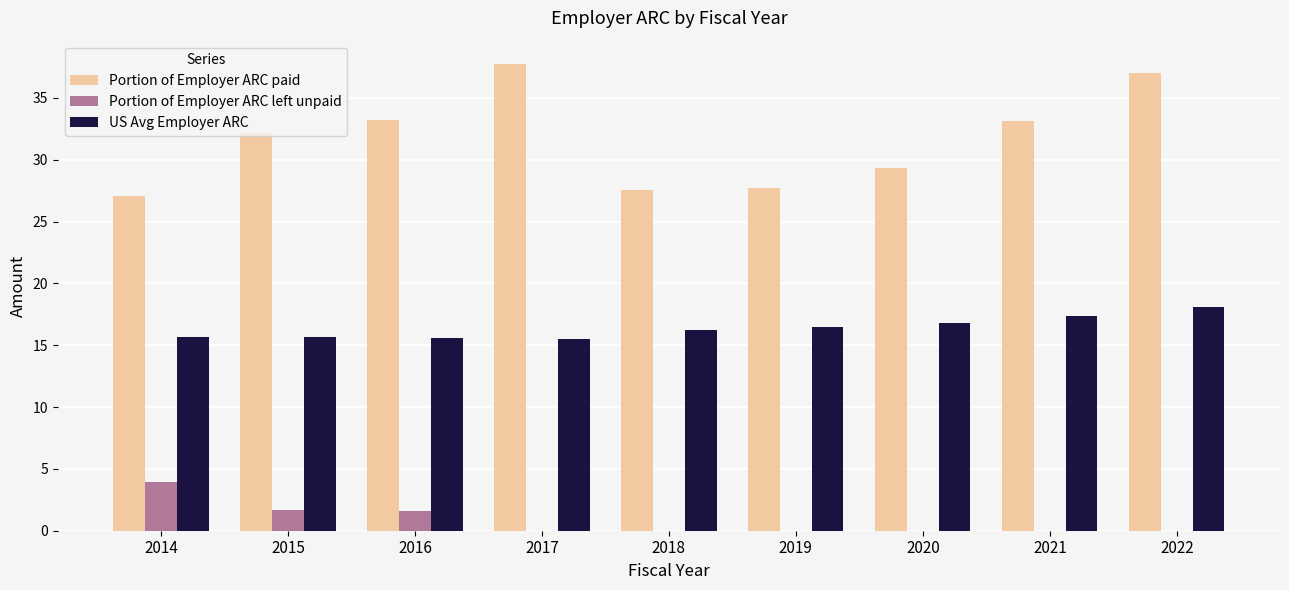

What is the maximum value shown in the chart?

37.7